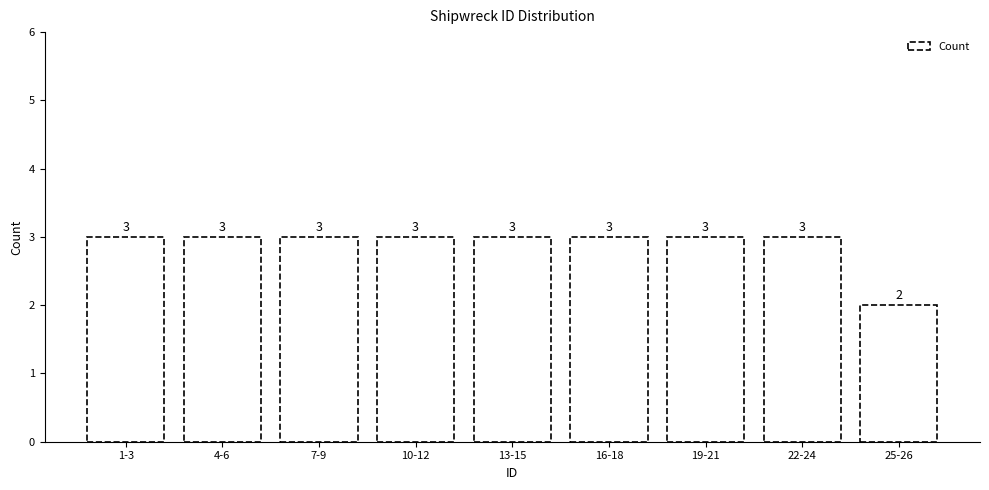

Reading right to left, what are all the values shown in this chart?

25-26=2	22-24=3	19-21=3	16-18=3	13-15=3	10-12=3	7-9=3	4-6=3	1-3=3